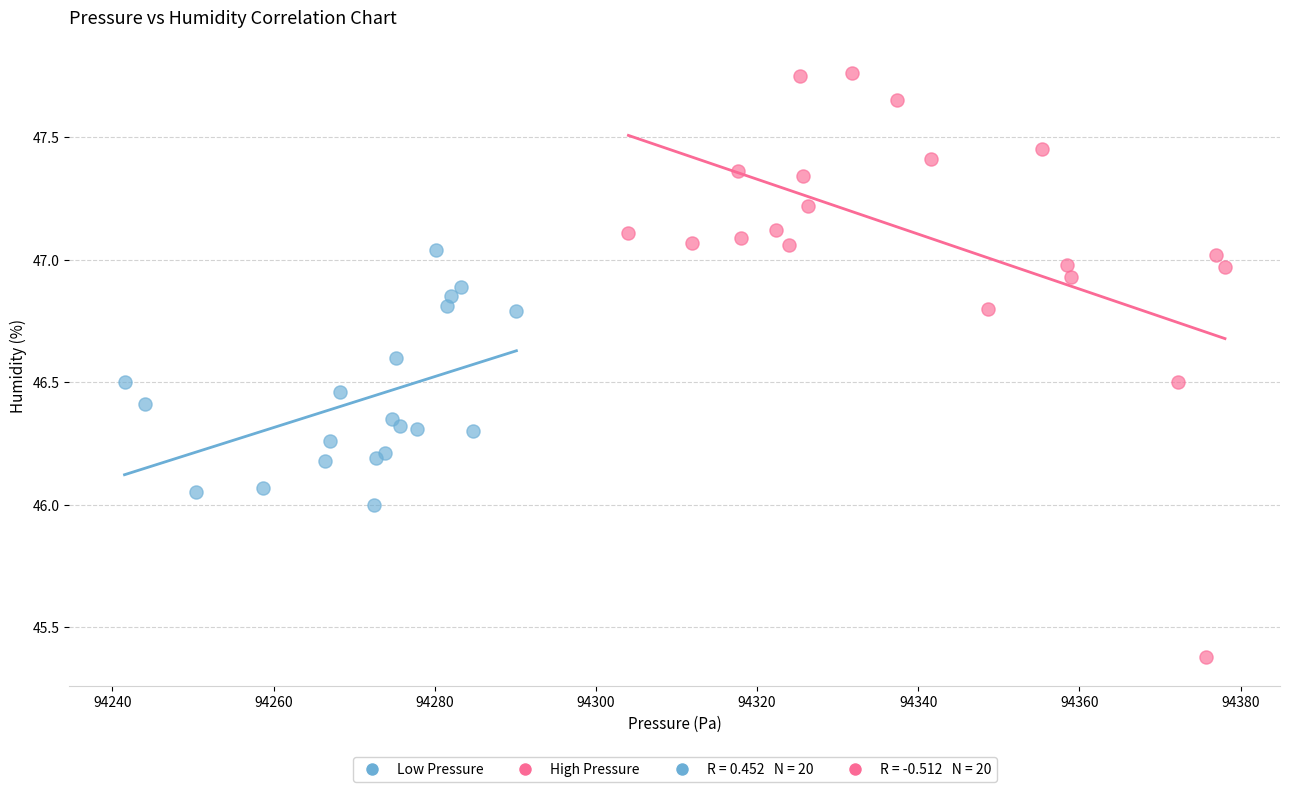

Which series contains the lowest Y value?

High Pressure